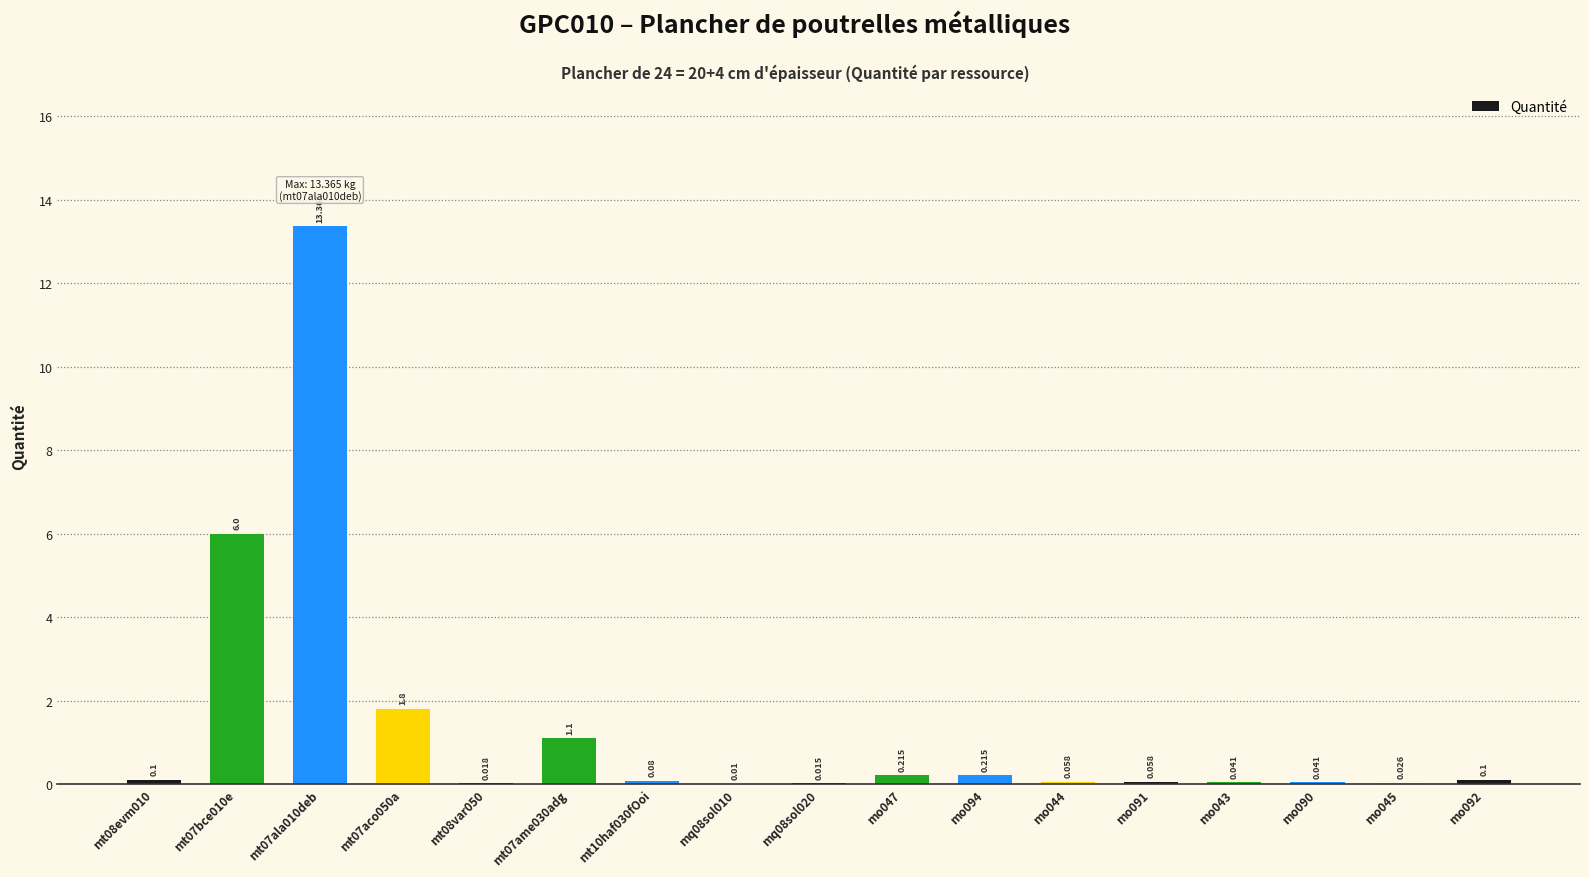

How many data points does each series have?

17